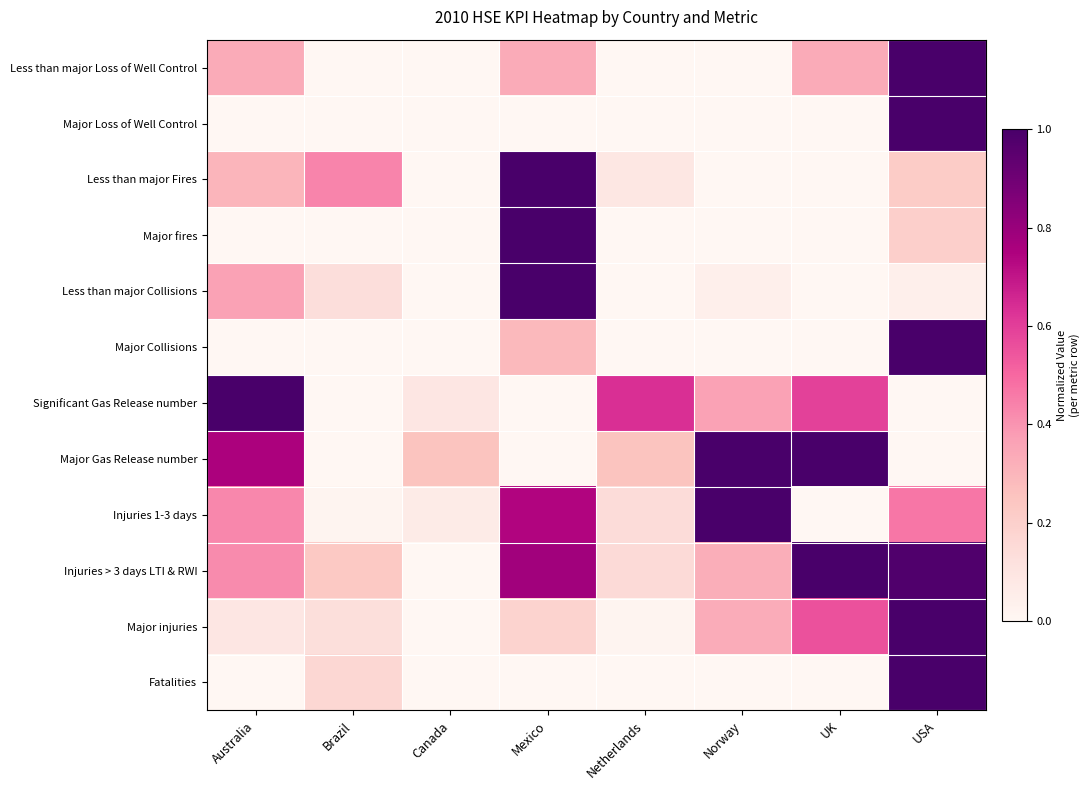

Which has a higher value, Australia or Norway?

Australia